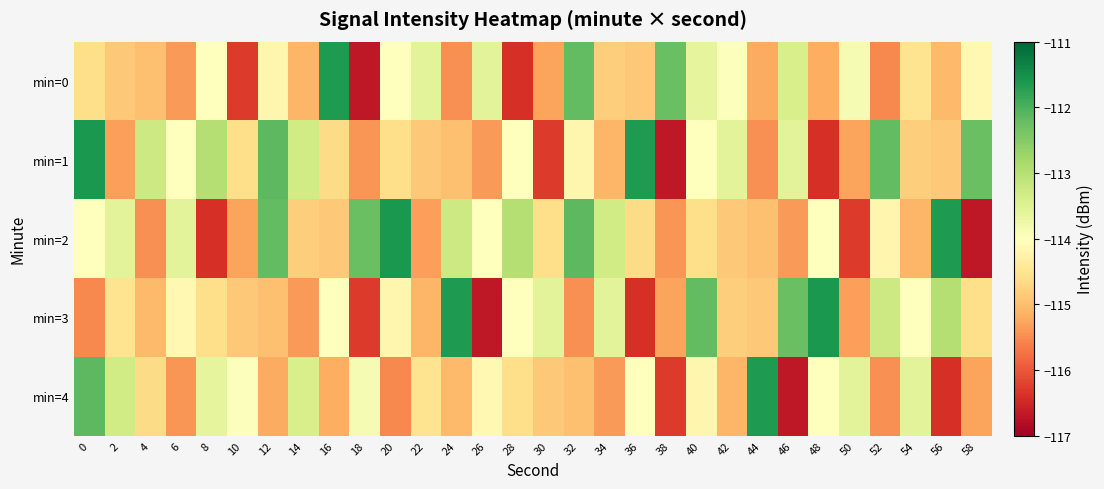

Between 12 and 8, which is larger?

8